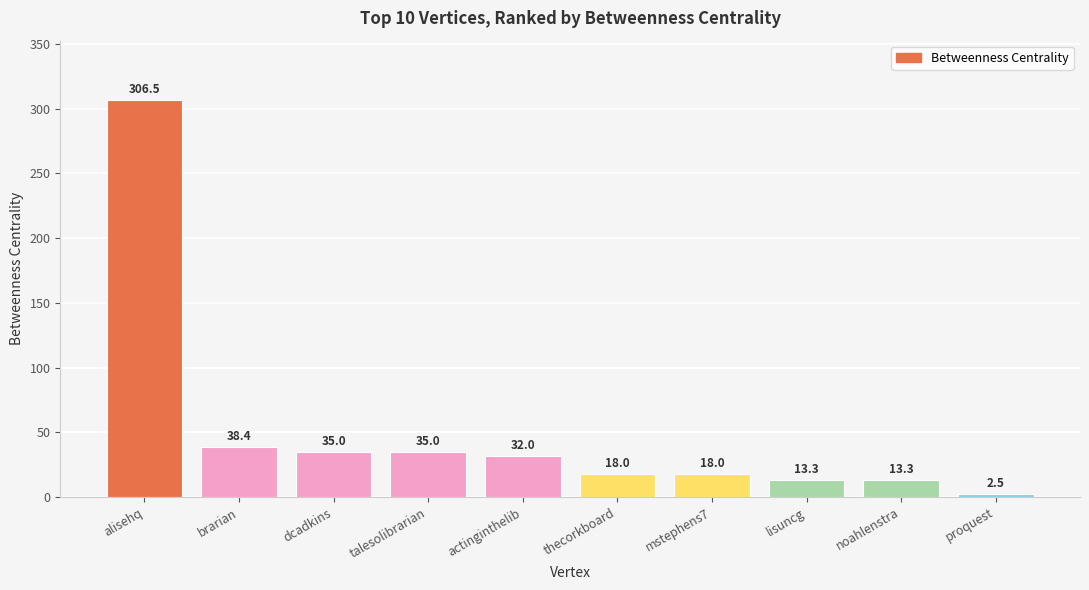

What is the average value?

51.2